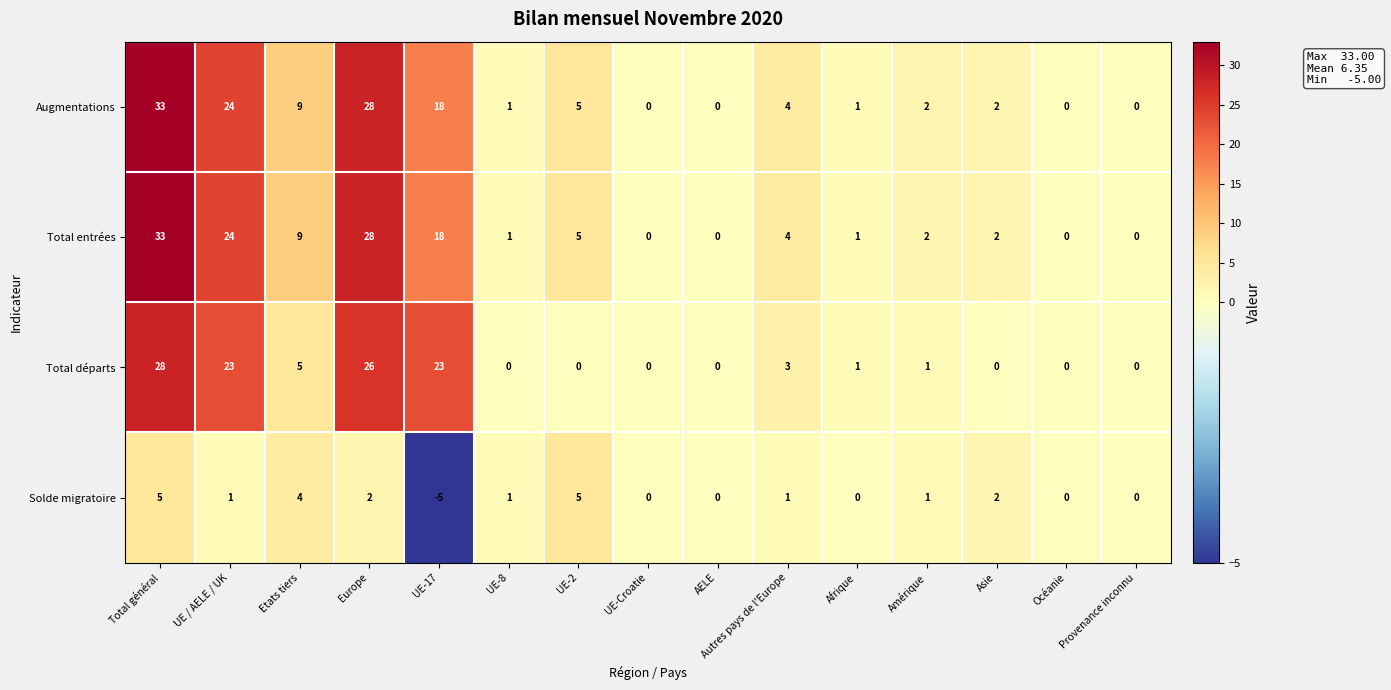

How many values in the Augmentations series are below 2?

6